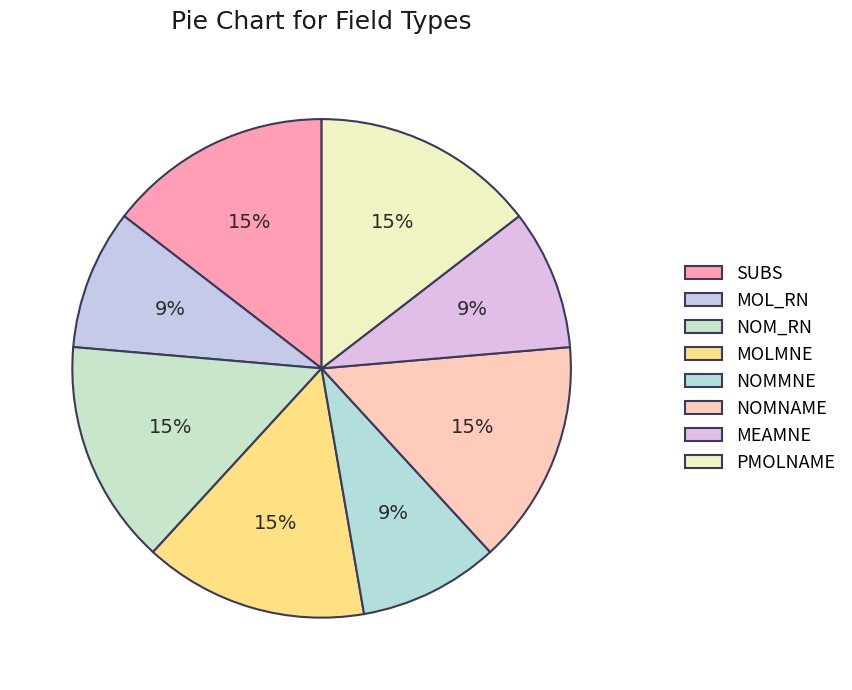

What percentage is the NOM_RN slice, to the nearest percent?

15%